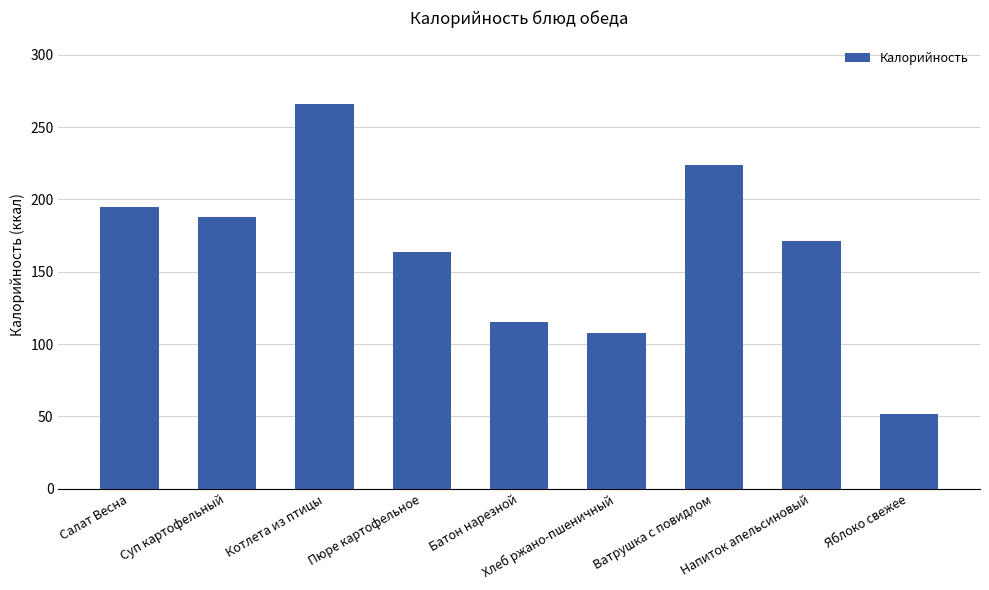

What is the change in value from Салат Весна to Хлеб ржано-пшеничный?

-87